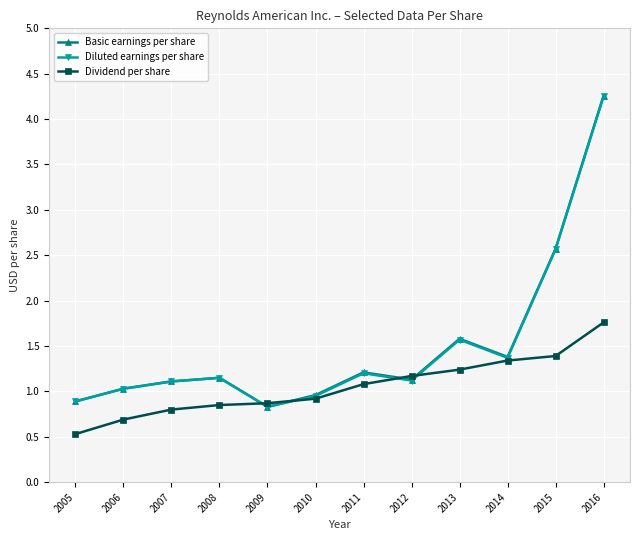

What is the value of the Diluted earnings per share point at the 1st from the left?

0.9